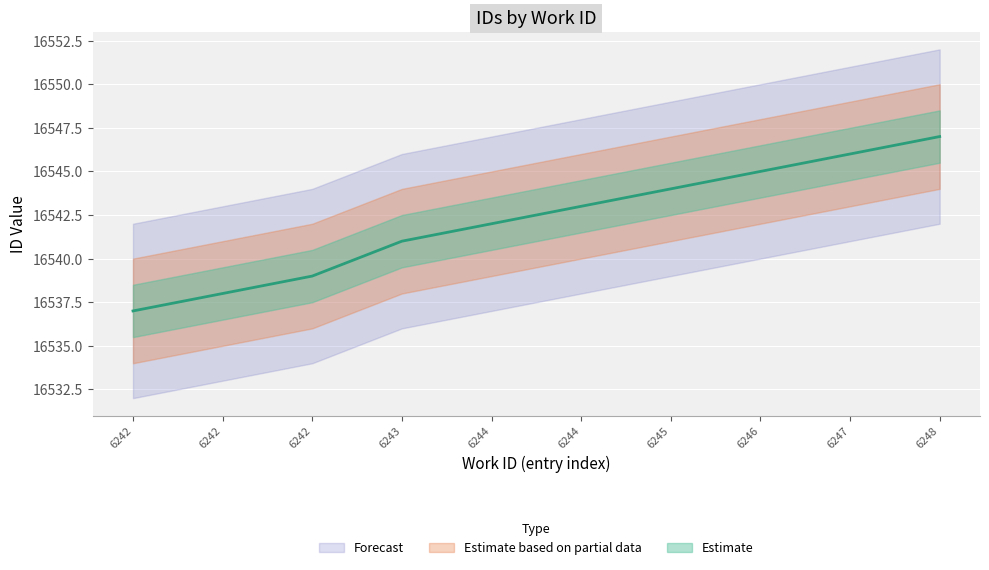

Reading right to left, extract all data points from this chart.

6248=16547	6247=16546	6246=16545	6245=16544	6244=16543	6244=16542	6243=16541	6242=16539	6242=16538	6242=16537